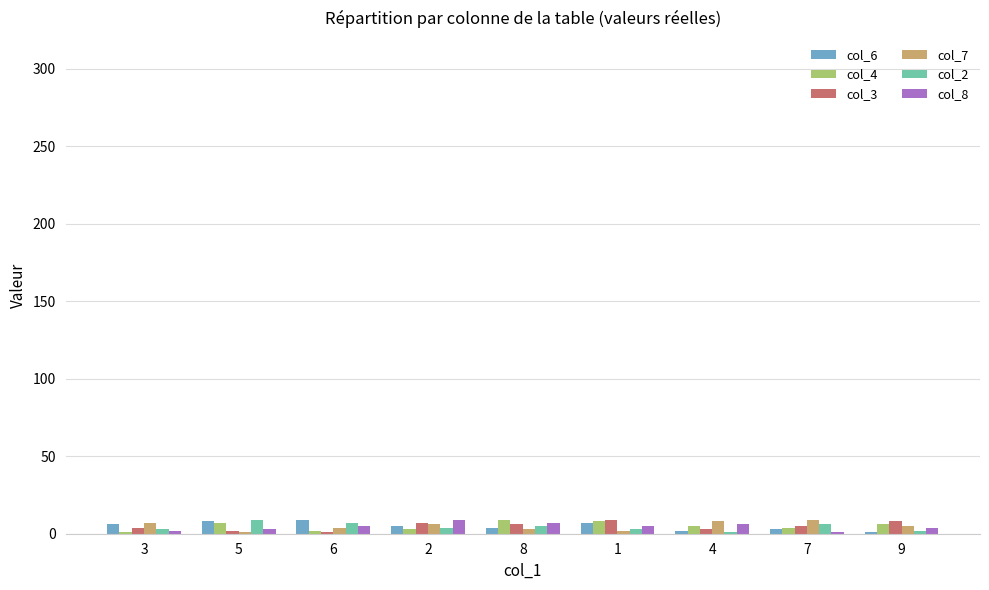

Reading left to right, transcribe all the data shown in this chart.

col_6: 3=6	5=8	6=9	2=5	8=4	1=7	4=2	7=3	9=1
col_4: 3=1	5=7	6=2	2=3	8=9	1=8	4=5	7=4	9=6
col_3: 3=4	5=2	6=1	2=7	8=6	1=9	4=3	7=5	9=8
col_7: 3=7	5=1	6=4	2=6	8=3	1=2	4=8	7=9	9=5
col_2: 3=3	5=9	6=7	2=4	8=5	1=3	4=1	7=6	9=2
col_8: 3=2	5=3	6=5	2=9	8=7	1=5	4=6	7=1	9=4